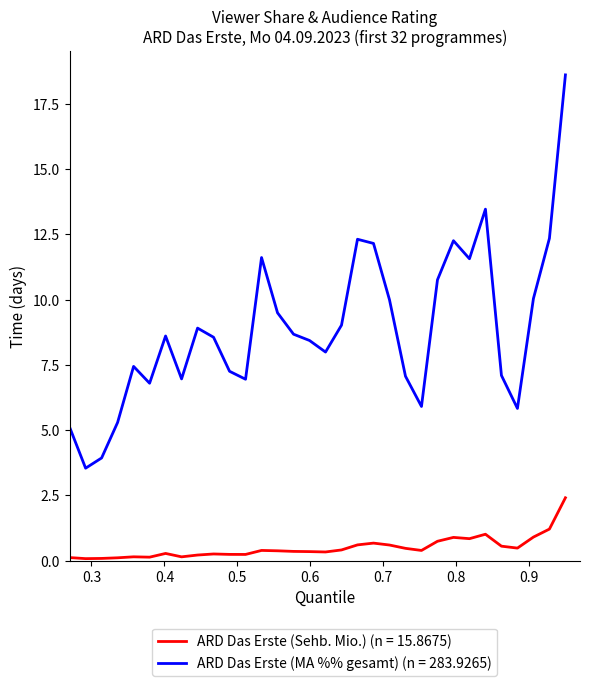

How many lines are shown in the chart?

2